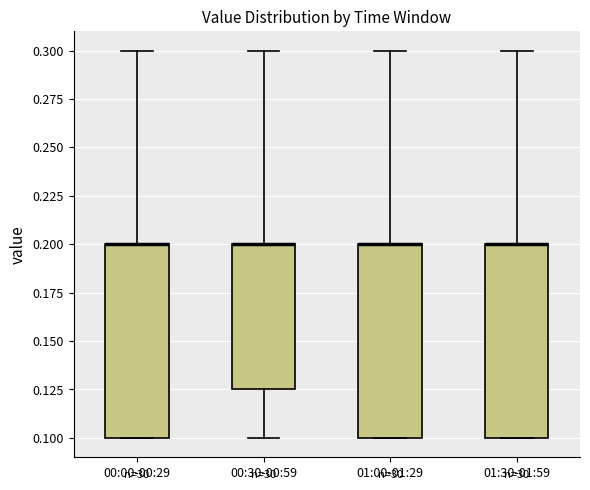

Where does the upper whisker of the box for 00:00-00:29 end on the y-axis? The values are not printed on the chart, so give them approximately, as read against the axis.

0.300